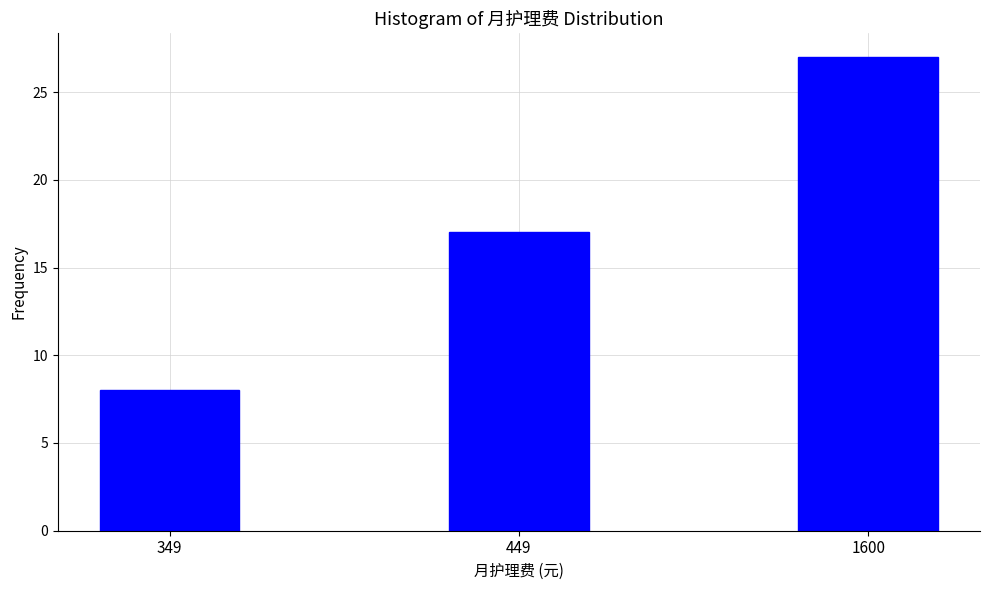

Reading right to left, what are all the values shown in this chart?

27	17	8